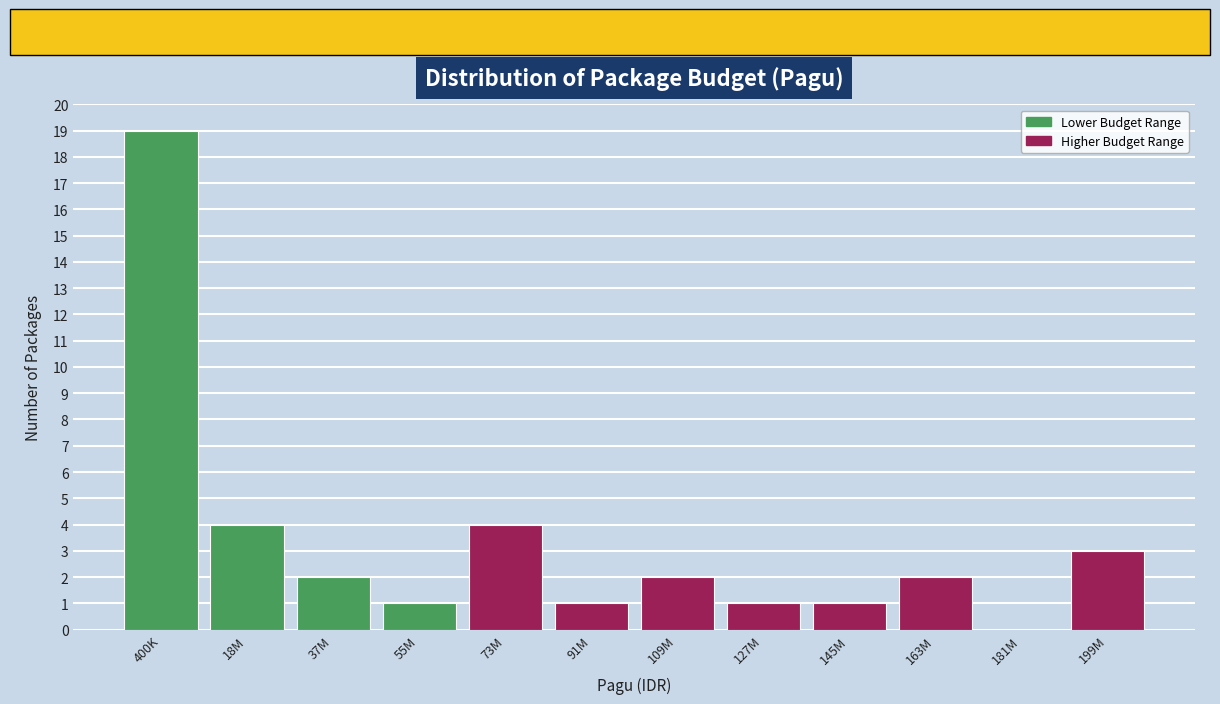

Reading left to right, extract all data points from this chart.

400K=19	18M=4	37M=2	55M=1	73M=4	91M=1	109M=2	127M=1	145M=1	163M=2	181M=0	199M=3